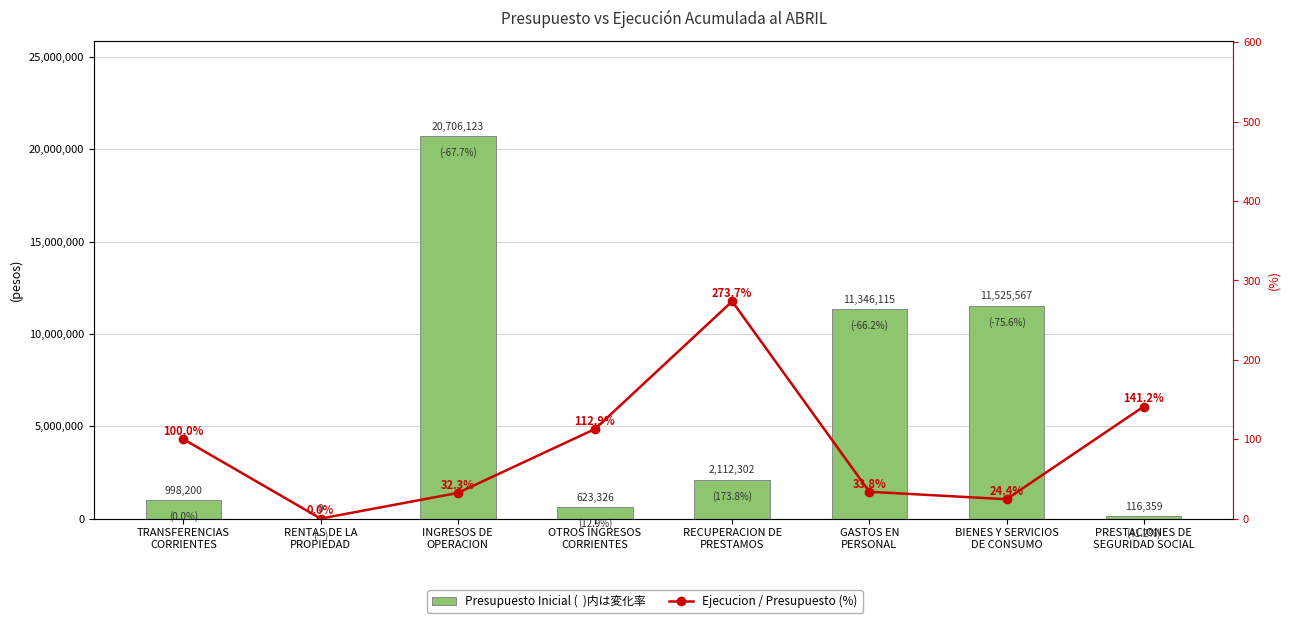

How many groups of bars are there?

8